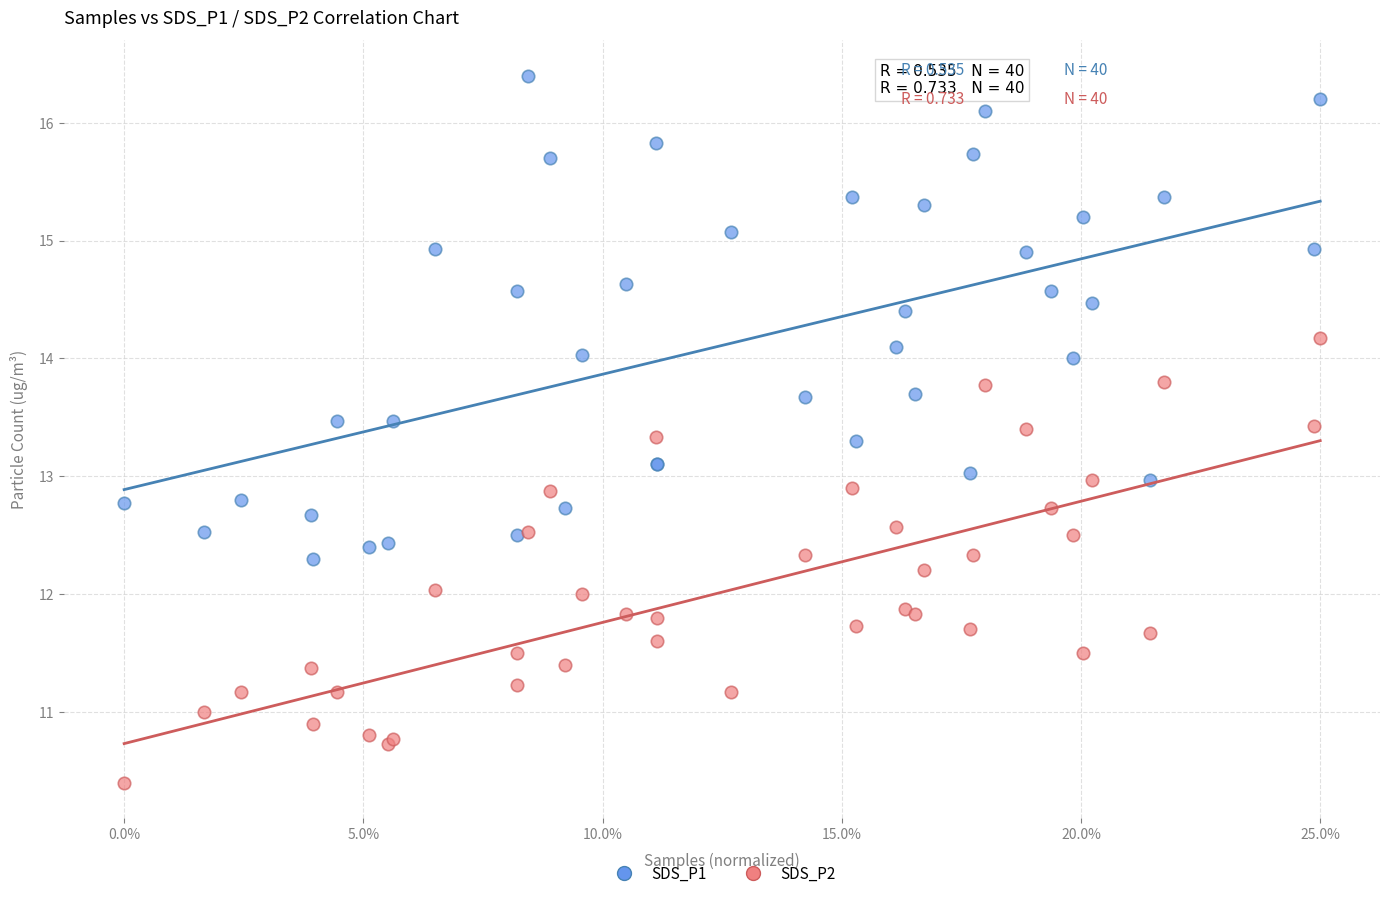

What is the X range (max minus min) for the scatter plot?

1.0